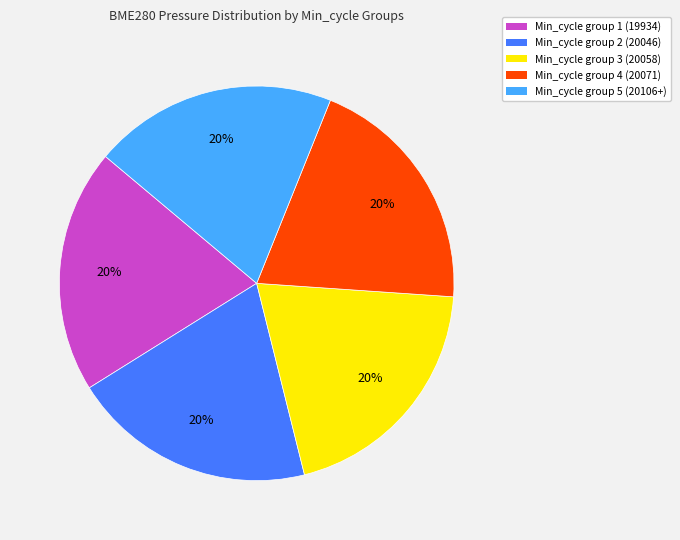

Is there any slice that represents more than half of the pie?

No